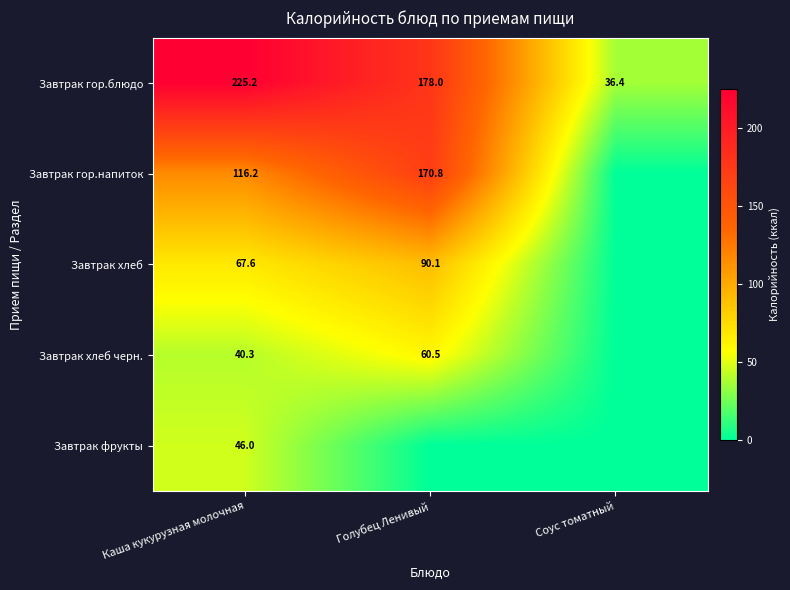

Is it true that Завтрак гор.блюдо equals 225.2 at Каша кукурузная молочная?

True